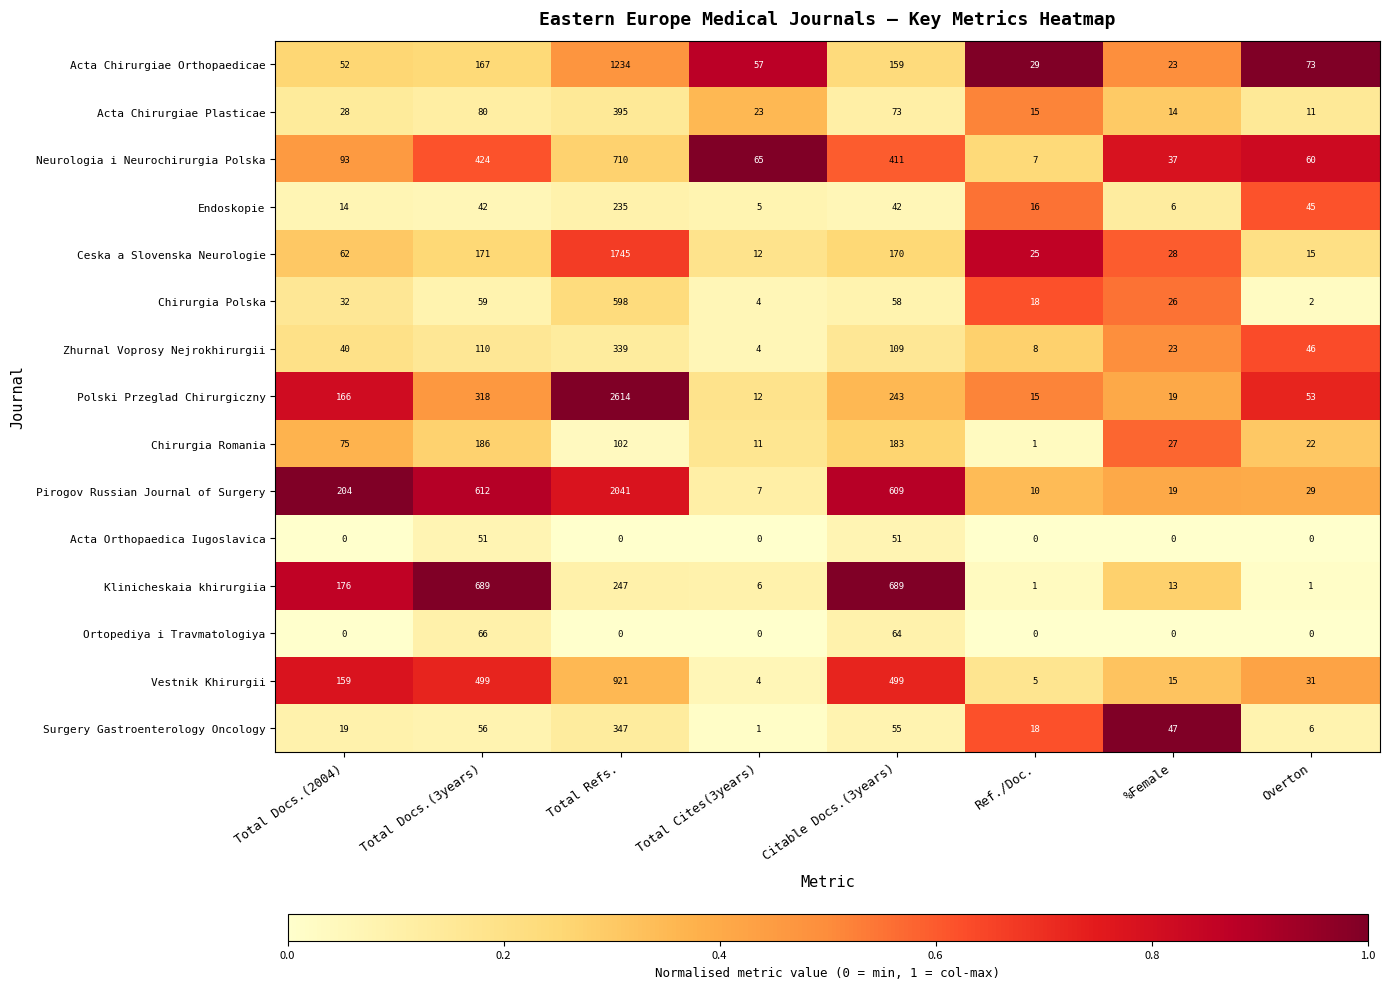

What is the maximum value shown in the chart?

2614